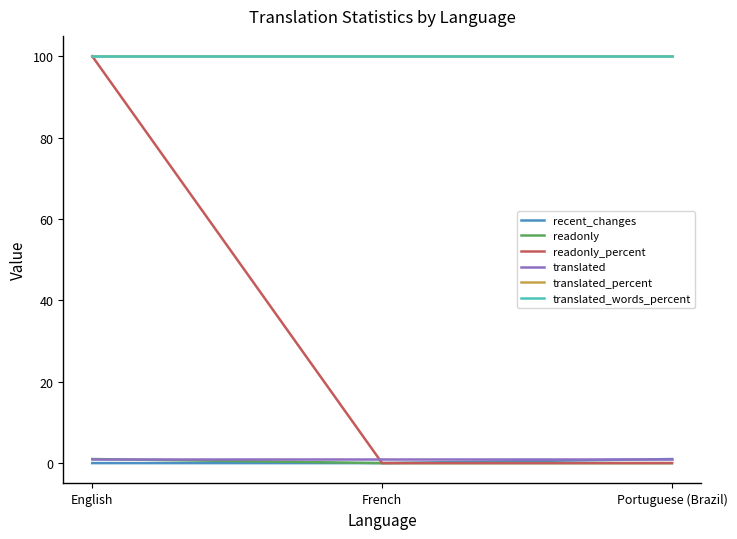

Is it true that translated_words_percent equals 27 at English?

False